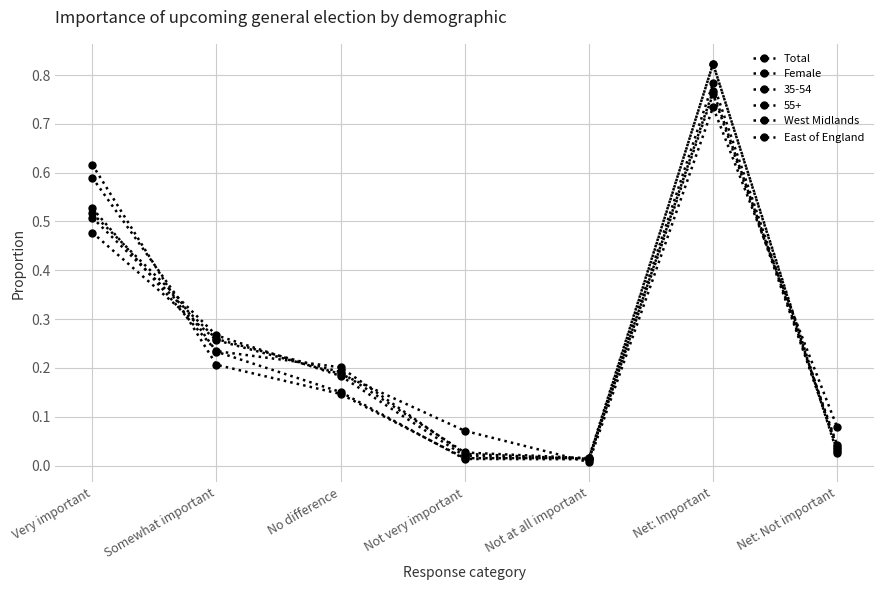

What position from the right is Net: Not important?

1